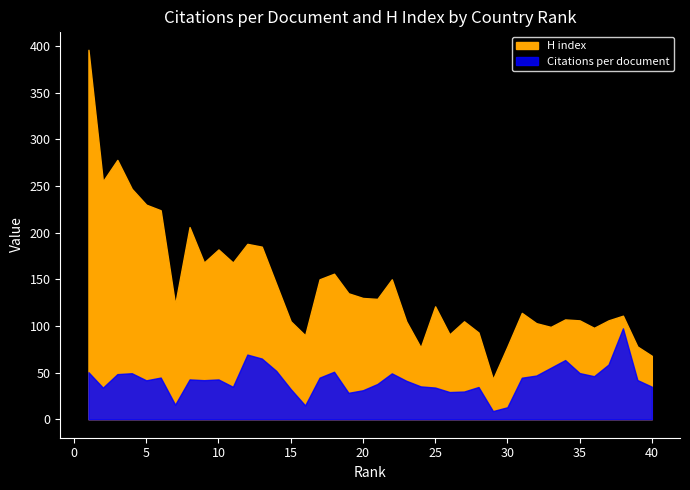

What is the difference between the highest and lowest values at 12?

118.7